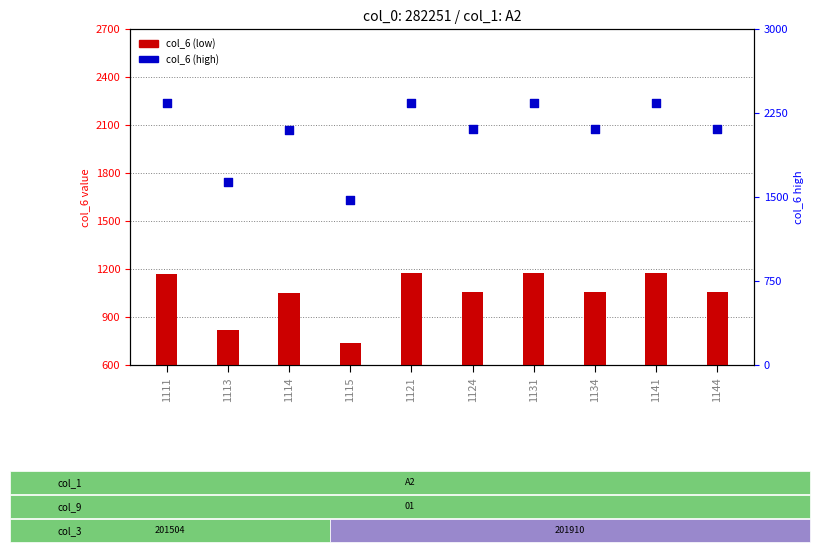

Is the value of col_6 (low) at 1131 greater than the value of col_6 (high) at 1134?

No